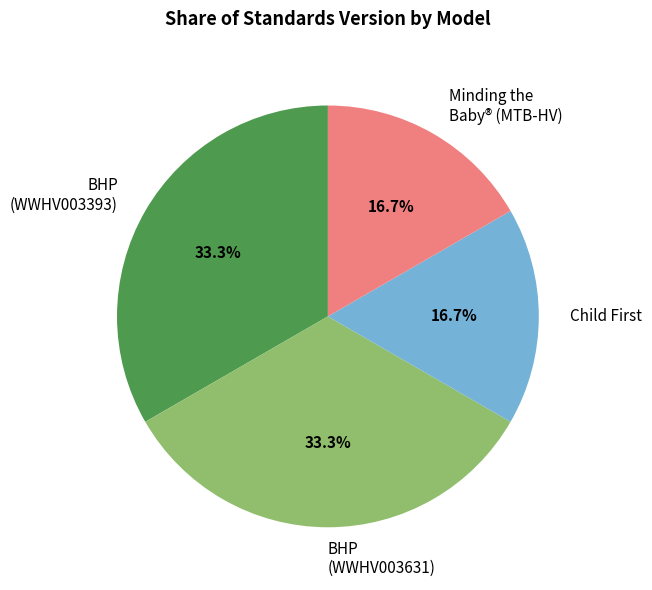

Is there a majority slice in this chart?

No